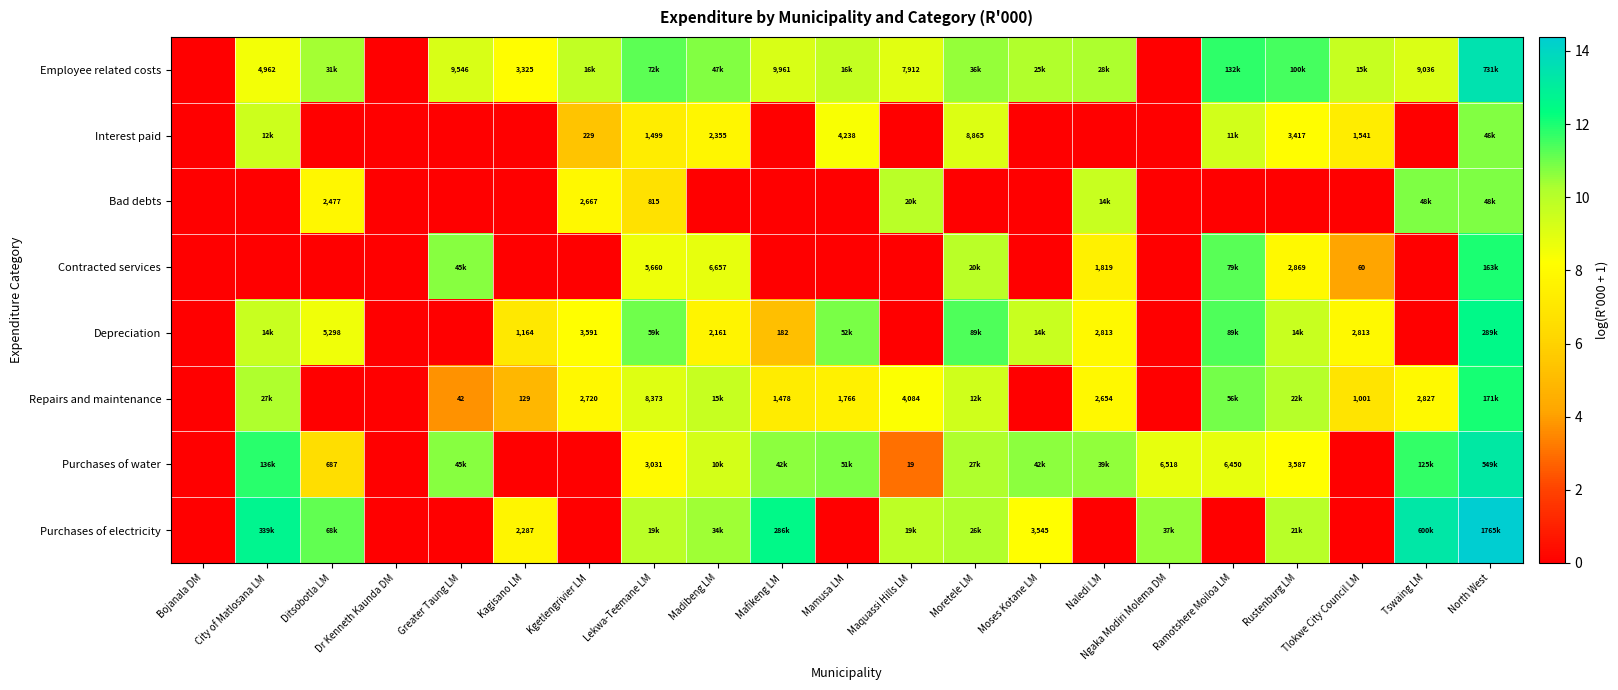

How many positive values does the Interest paid series have?

10